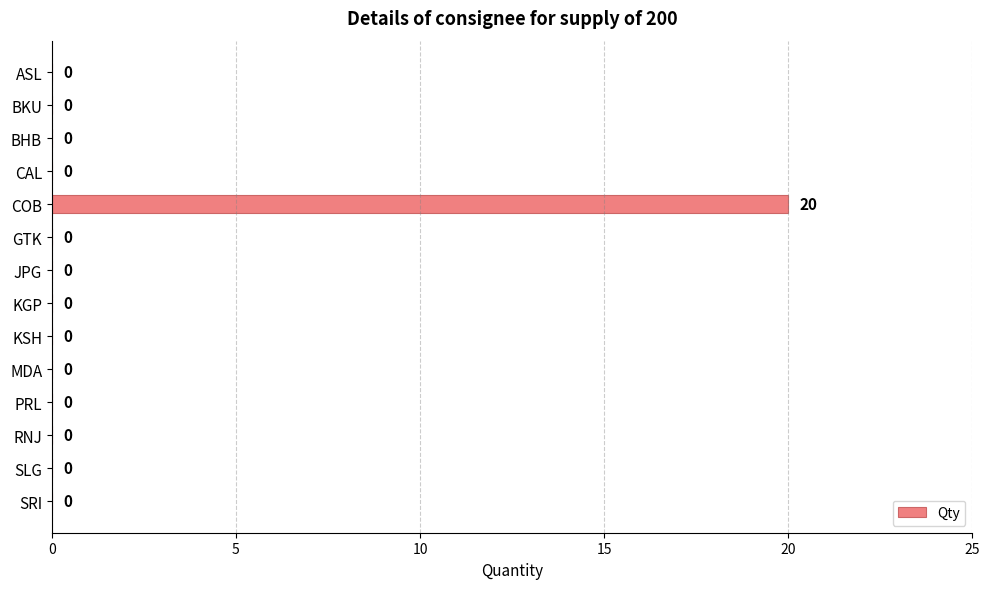

What is the sum of all values?

20